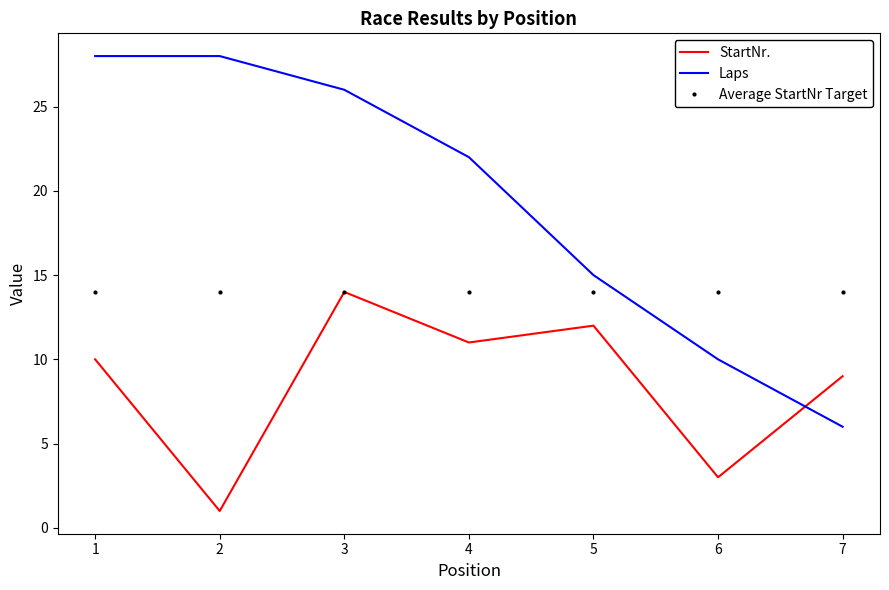

At how many categories does at least one series exceed 8?

7